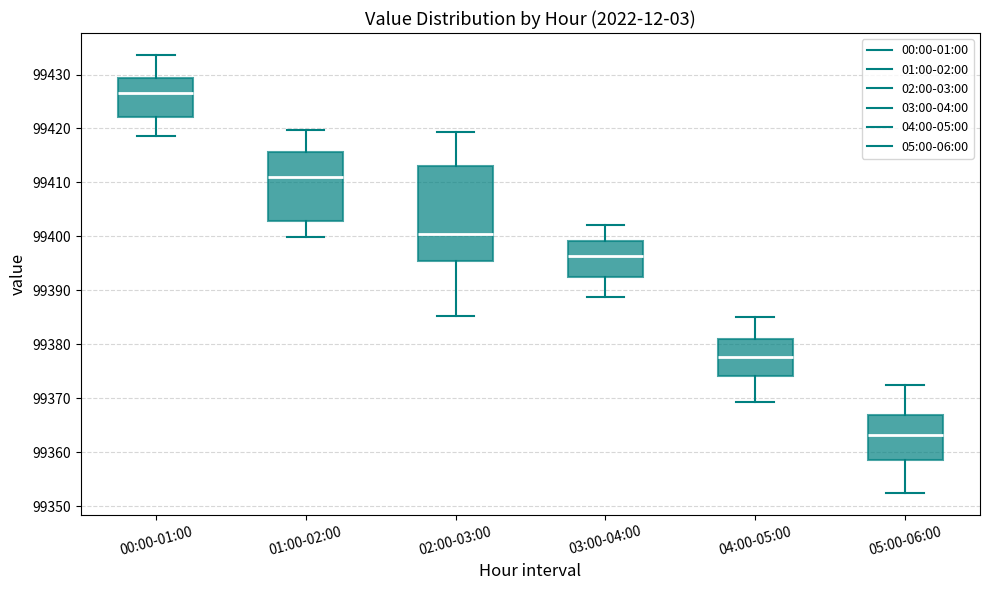

Reading left to right, read every box against the y-axis: the position of its median line, the range the box covers, and the ends of its whiskers. The values are not printed on the chart, so give them approximately, as read against the axis.

00:00-01:00: median 99427, box 99422 to 99429, whiskers 99419 to 99434
01:00-02:00: median 99411, box 99403 to 99416, whiskers 99400 to 99420
02:00-03:00: median 99400, box 99395 to 99413, whiskers 99385 to 99419
03:00-04:00: median 99396, box 99392 to 99399, whiskers 99389 to 99402
04:00-05:00: median 99378, box 99374 to 99381, whiskers 99369 to 99385
05:00-06:00: median 99363, box 99359 to 99367, whiskers 99352 to 99372